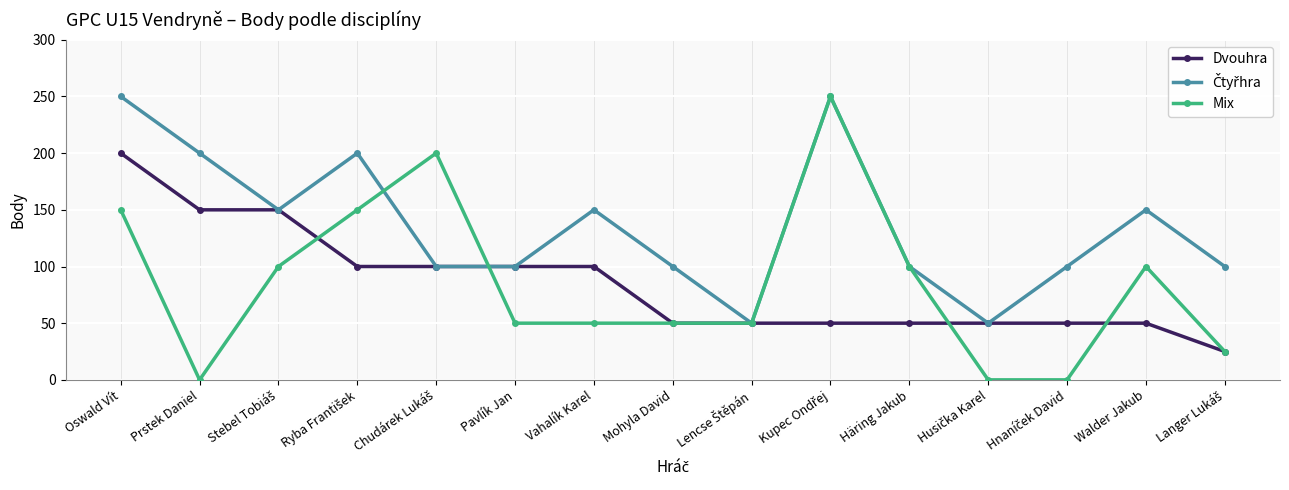

What is the spread (max minus min) of values at Pavlík Jan?

50